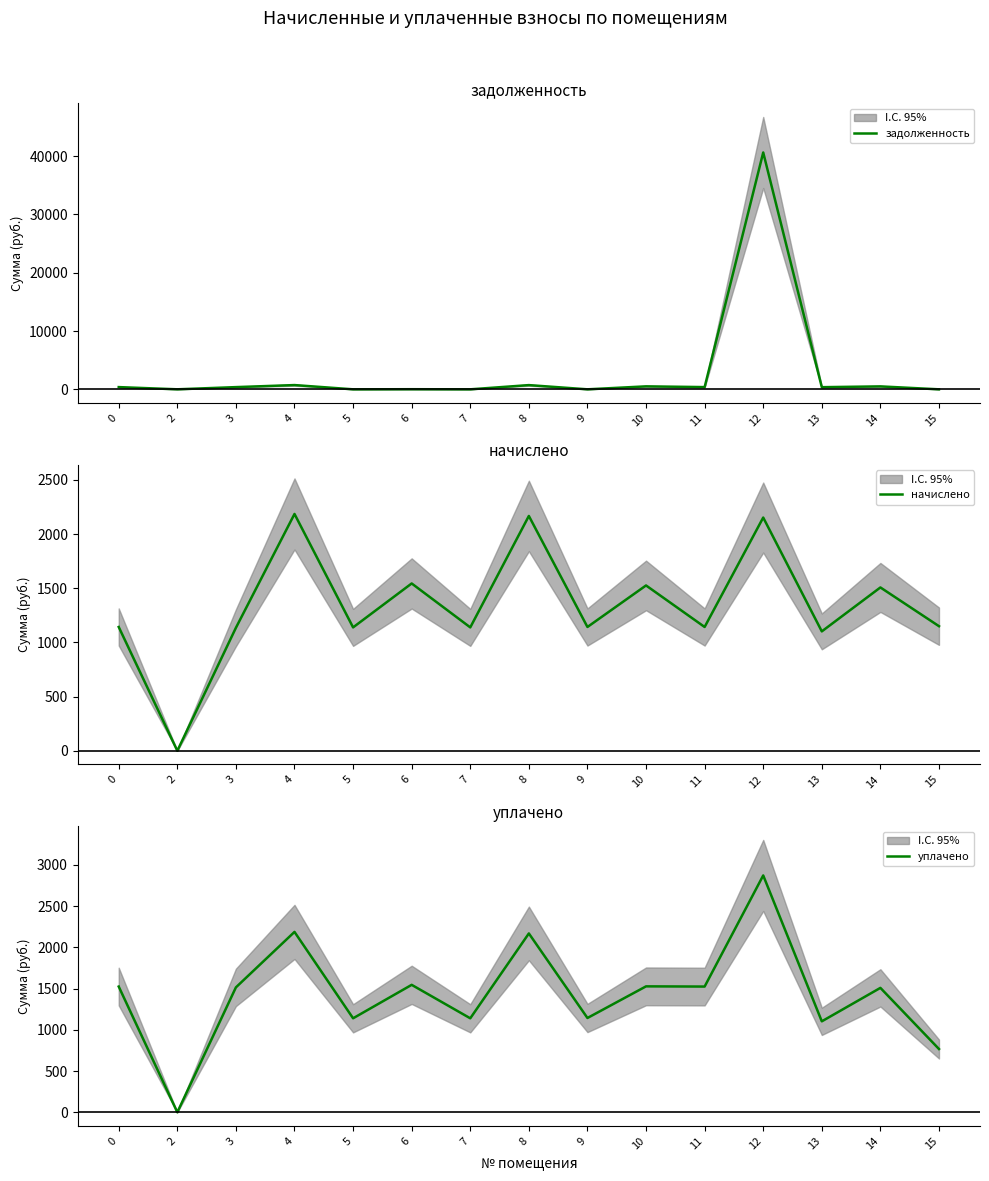

What is the value of the начислено point at the 5th from the left?

1139.3